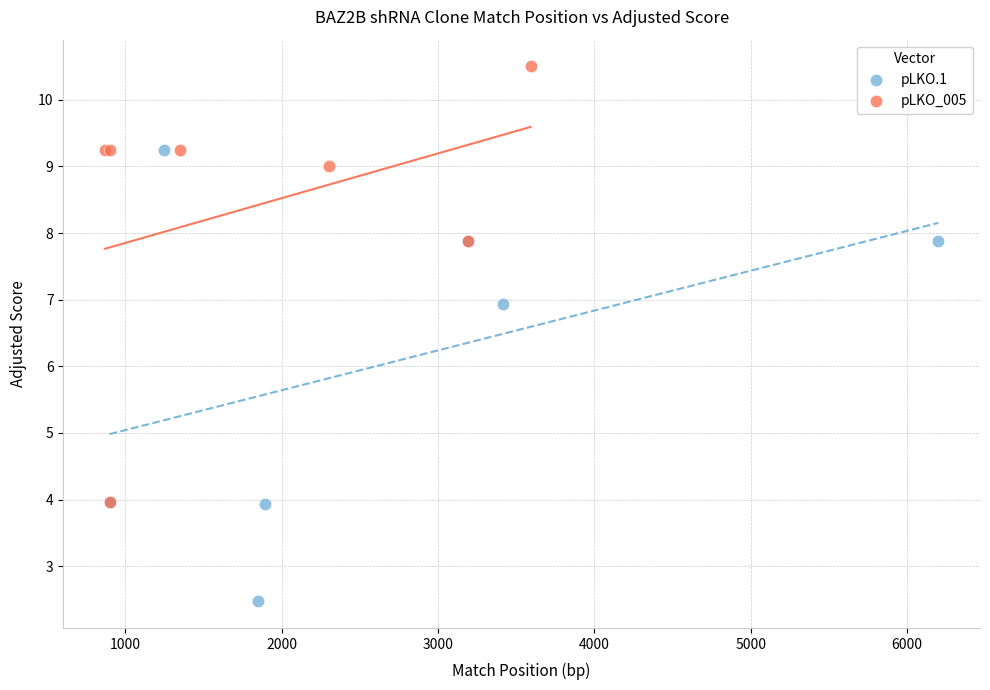

Which series reaches the maximum Y coordinate?

pLKO_005